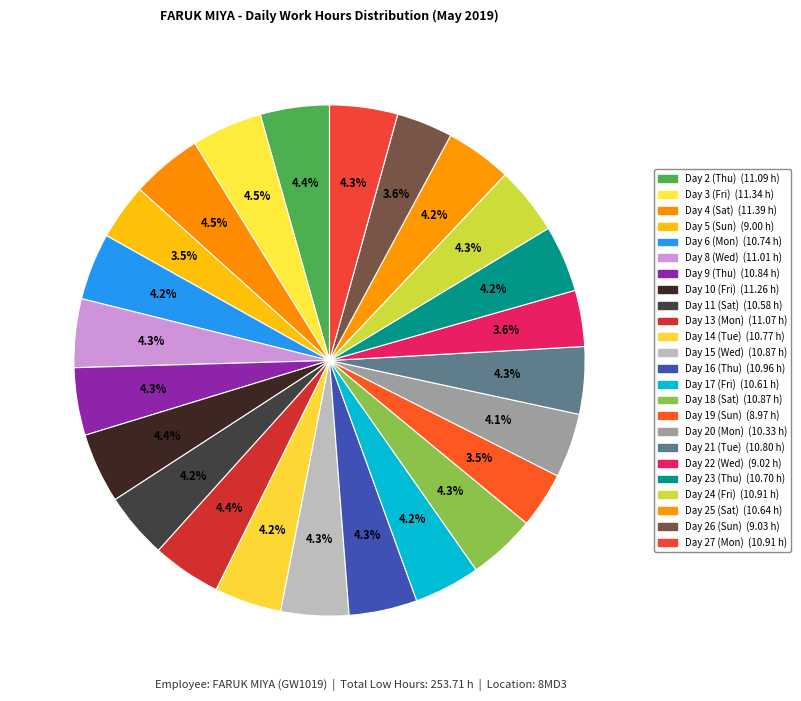

How many segments does this pie chart have?

24